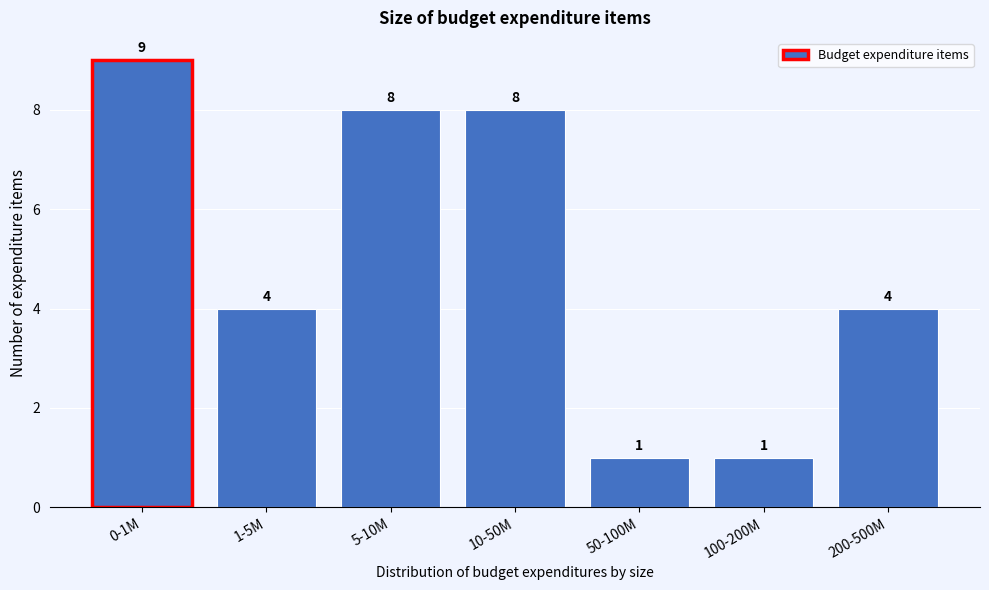

Reading left to right, list all the values displayed in this chart.

0-1M=9	1-5M=4	5-10M=8	10-50M=8	50-100M=1	100-200M=1	200-500M=4